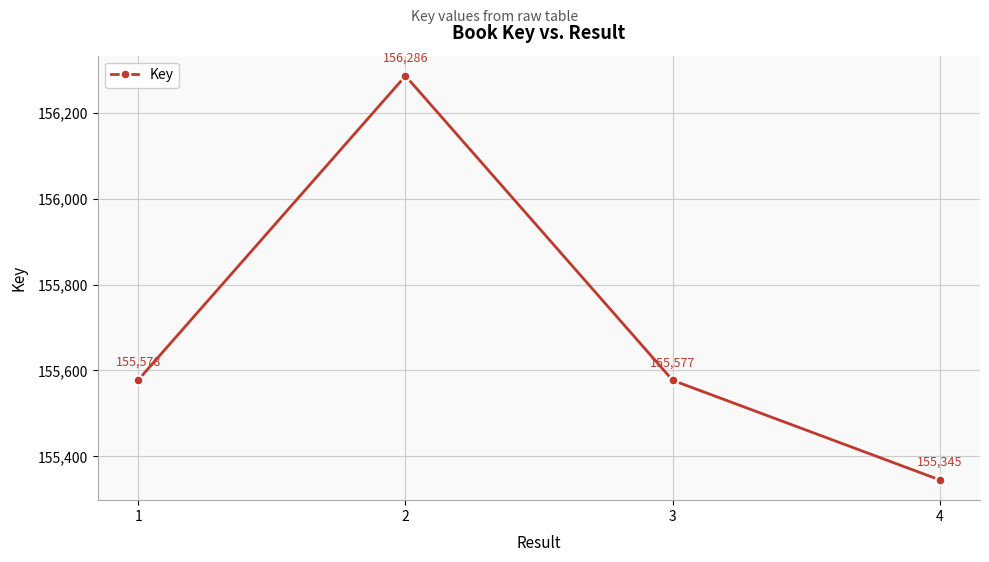

How many points are higher than both their immediate neighbors (excluding endpoints)?

1